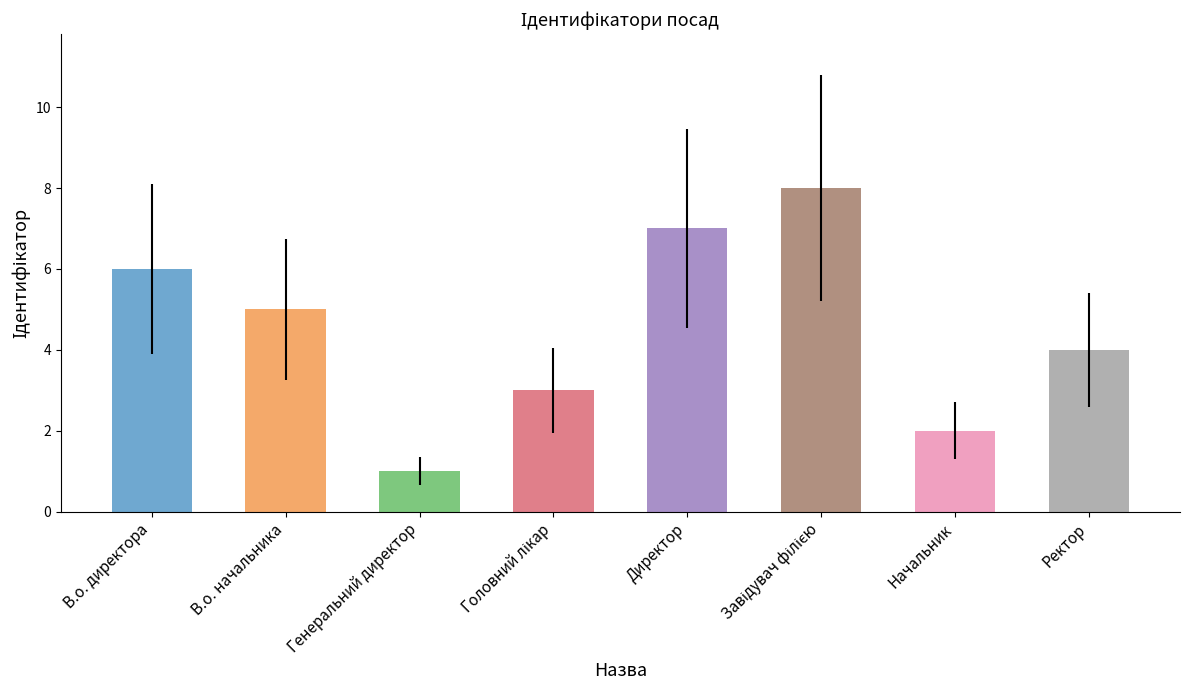

At which label does the data first exceed 5?

В.о. директора